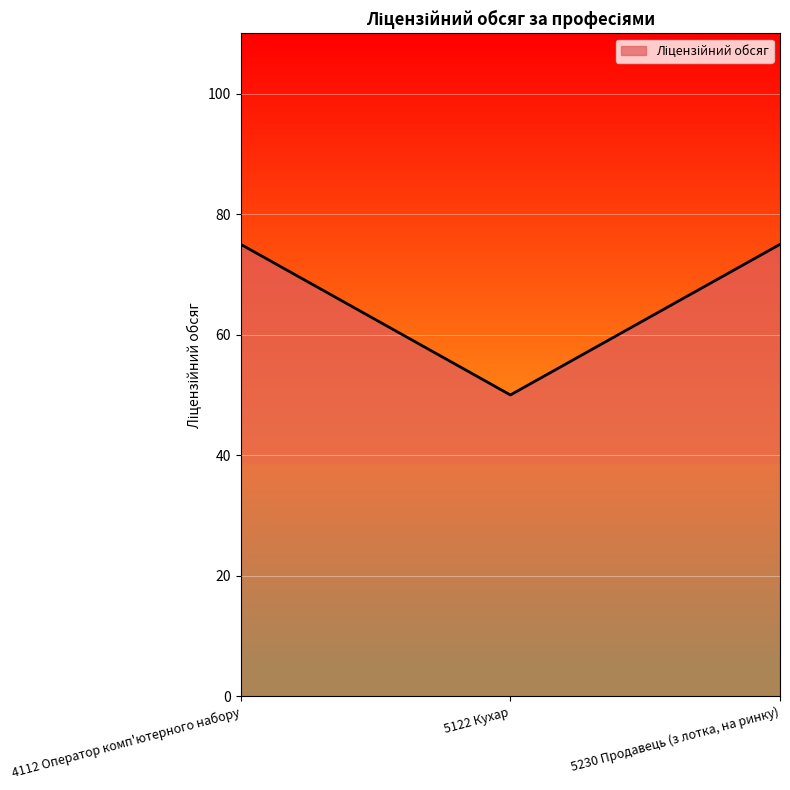

What is the change in value from 4112 Оператор комп'ютерного набору to 5122 Кухар?

-25